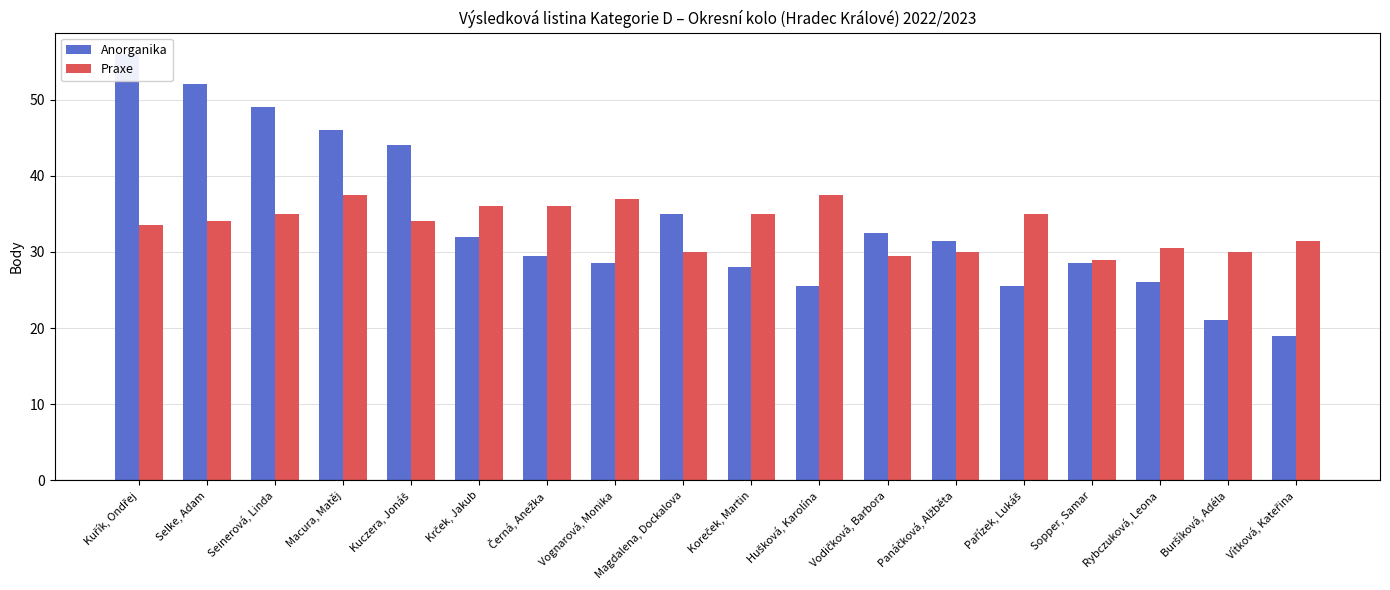

What is the difference between the second highest and second lowest values in the Praxe series?

8.0